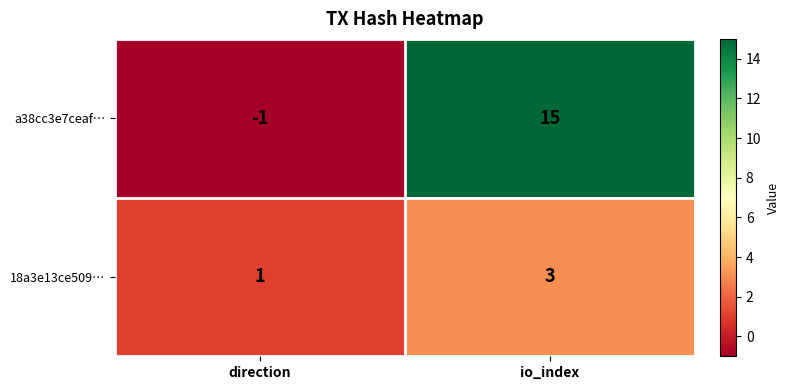

At how many categories does at least one series exceed 12?

1